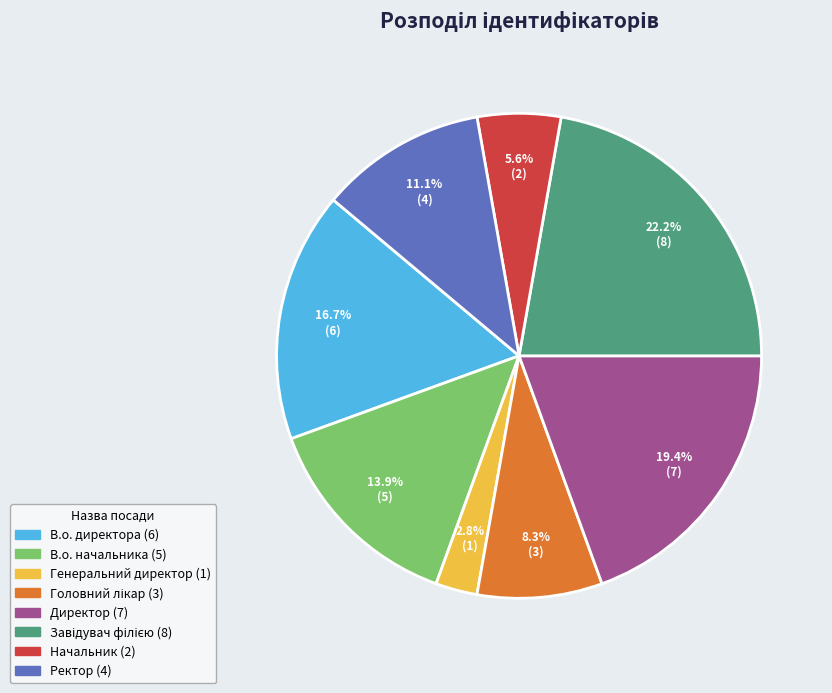

Does any single category account for the majority?

No